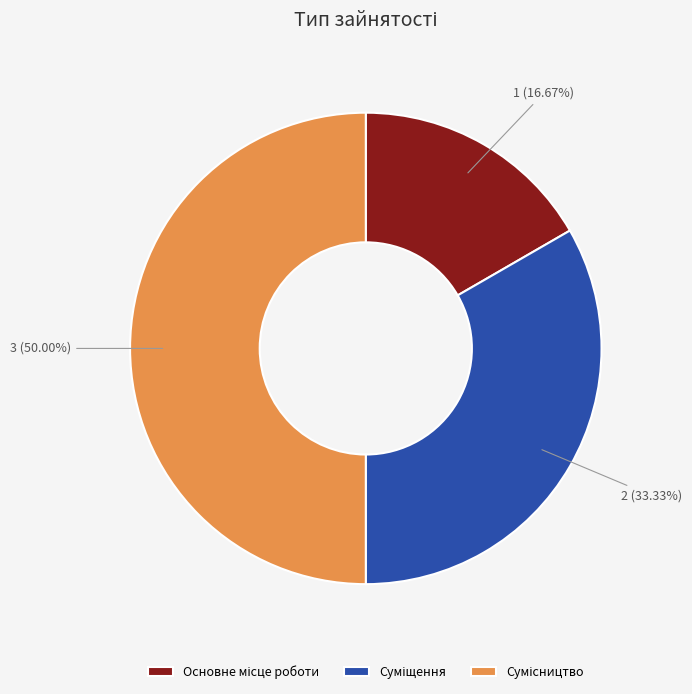

The Суміщення slice represents 33% of the pie. True or false?

True